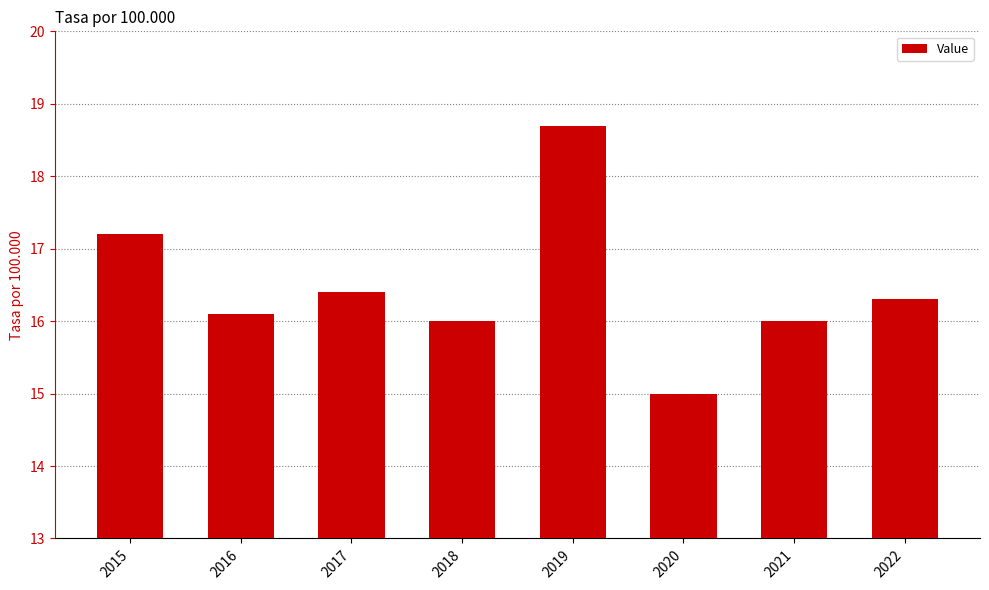

Are the bars horizontal?

No